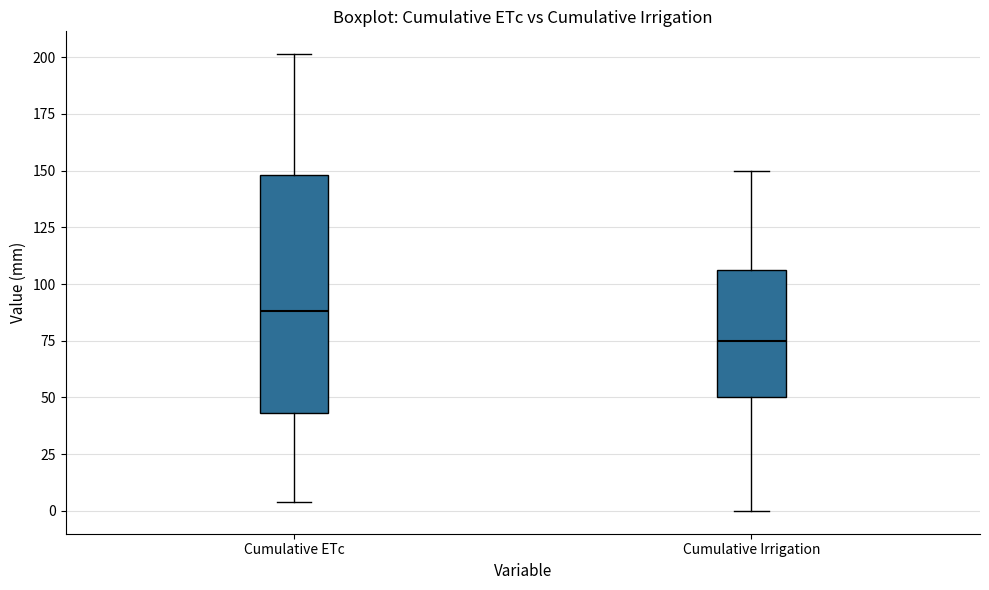

Which box's median line is the highest?

Cumulative ETc